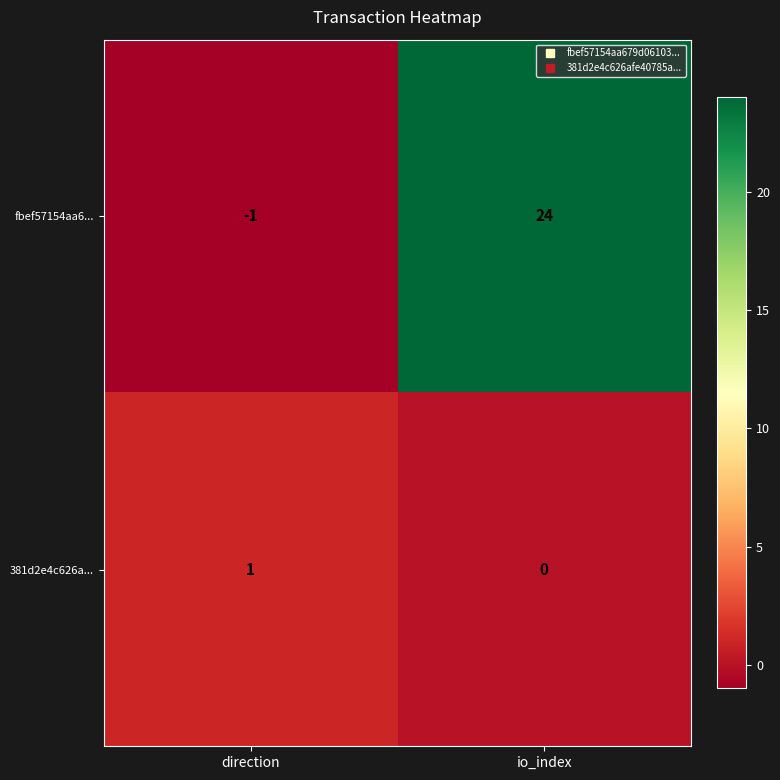

Reading right to left, list all the values displayed in this chart.

fbef57154aa6...: io_index=24	direction=-1
381d2e4c626a...: io_index=0	direction=1